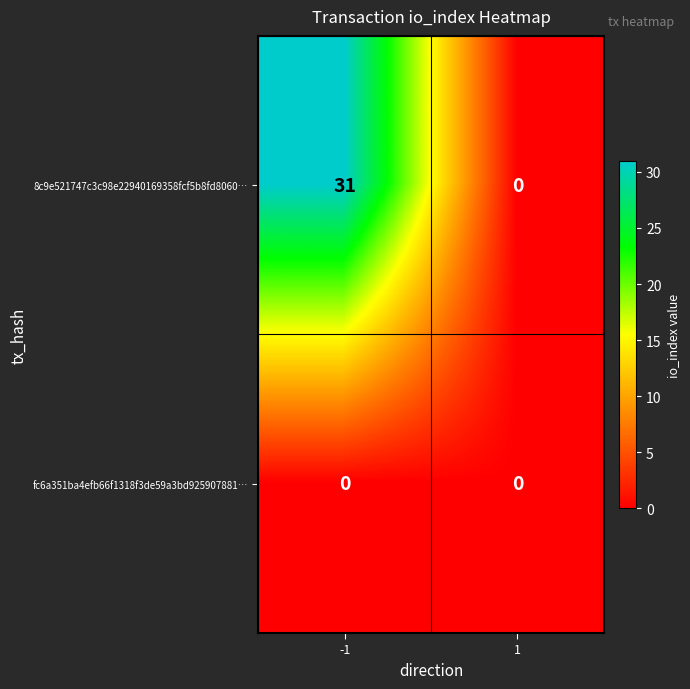

Reading right to left, transcribe all the data shown in this chart.

8c9e521747c3c98e22940169358fcf5b8fd8060…: 1=0	-1=31
fc6a351ba4efb66f1318f3de59a3bd925907881…: 1=0	-1=0